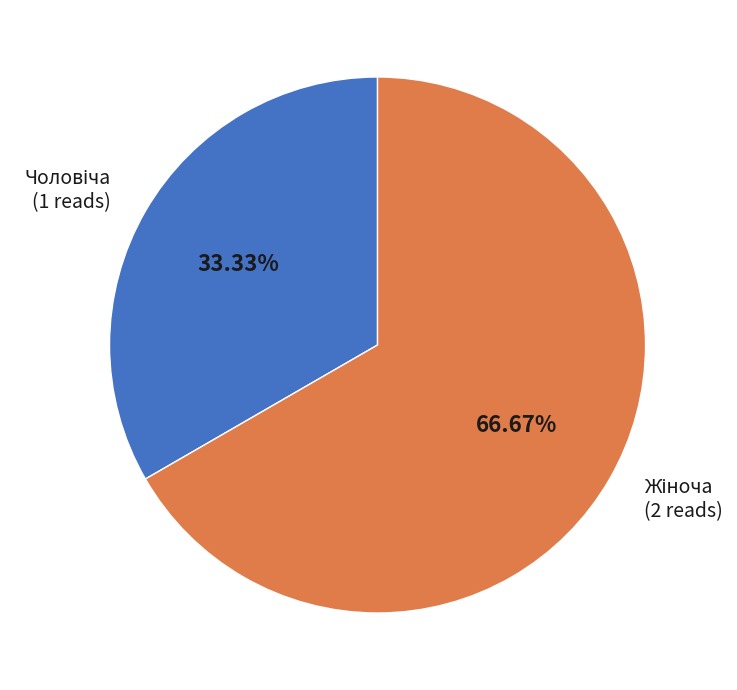

Does any single category account for the majority?

Yes